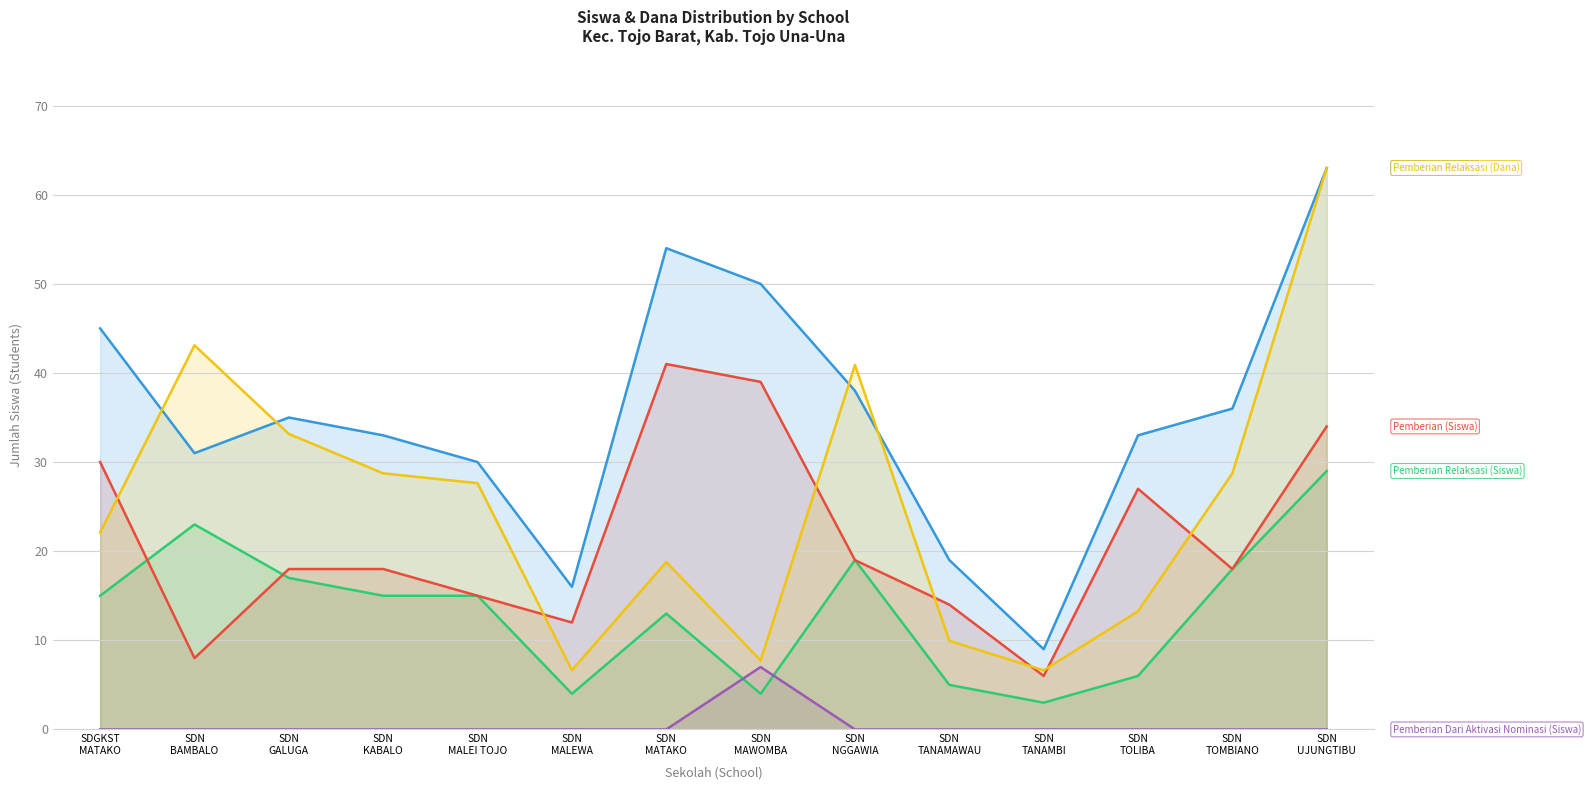

What is the lowest value of the Disalurkan (Siswa) series?

9.0